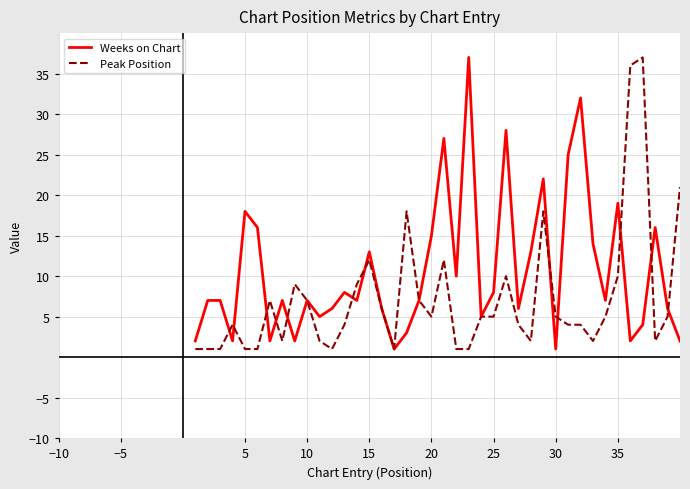

What are all the series names shown in the legend?

Weeks on Chart, Peak Position